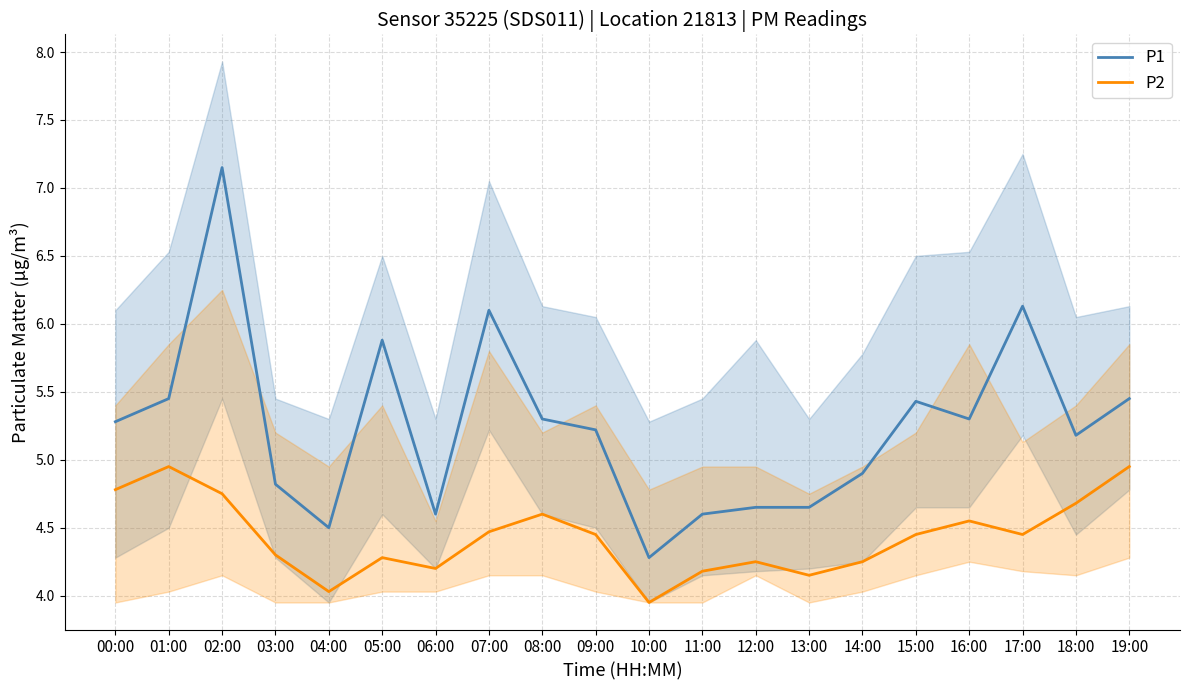

At which category does P1 reach its first local valley?

04:00